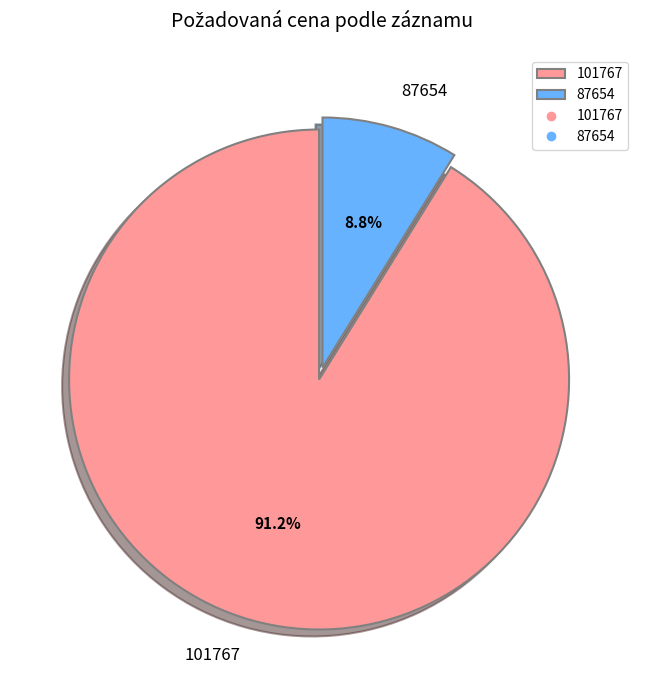

To the nearest percent, what is the difference between the largest and smallest slice percentages?

82%